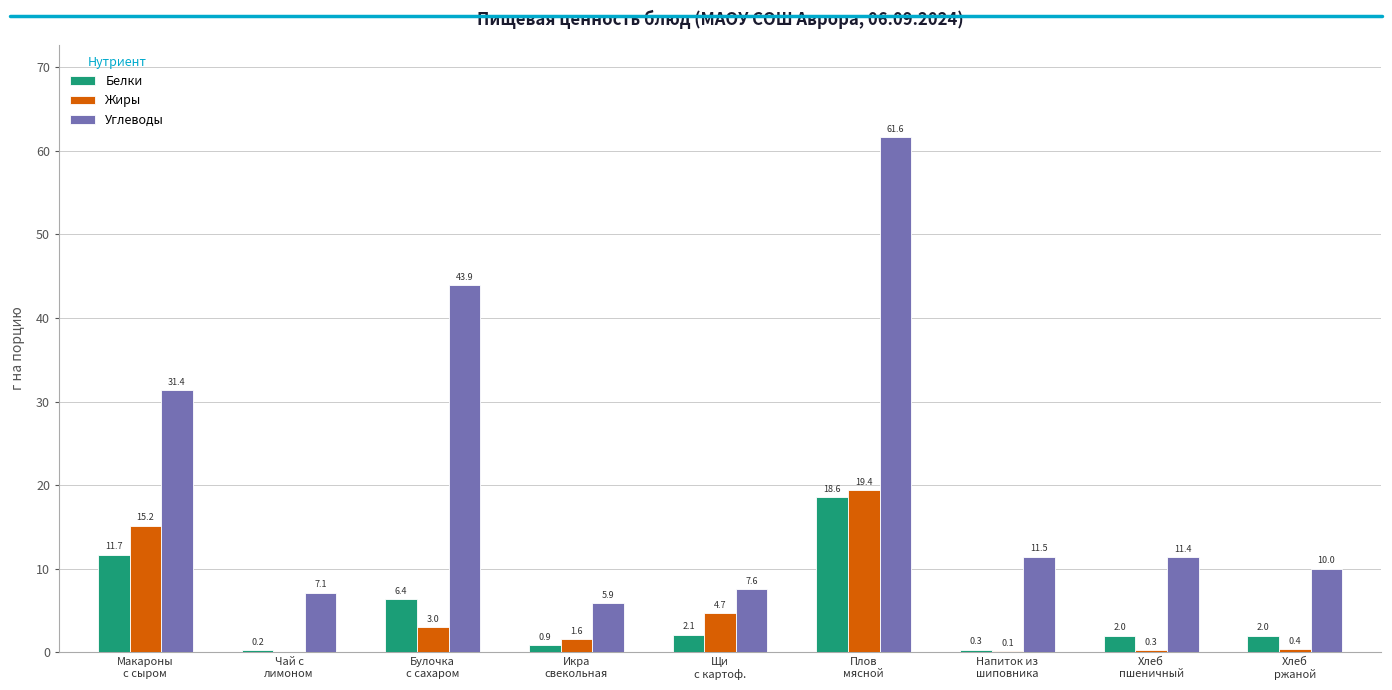

Reading right to left, transcribe all the data shown in this chart.

Белки: 2.0	2.0	0.3	18.6	2.1	0.9	6.4	0.2	11.7
Жиры: 0.4	0.3	0.1	19.4	4.7	1.6	3.0	0.0	15.2
Углеводы: 10.0	11.4	11.5	61.6	7.6	5.9	43.9	7.1	31.4